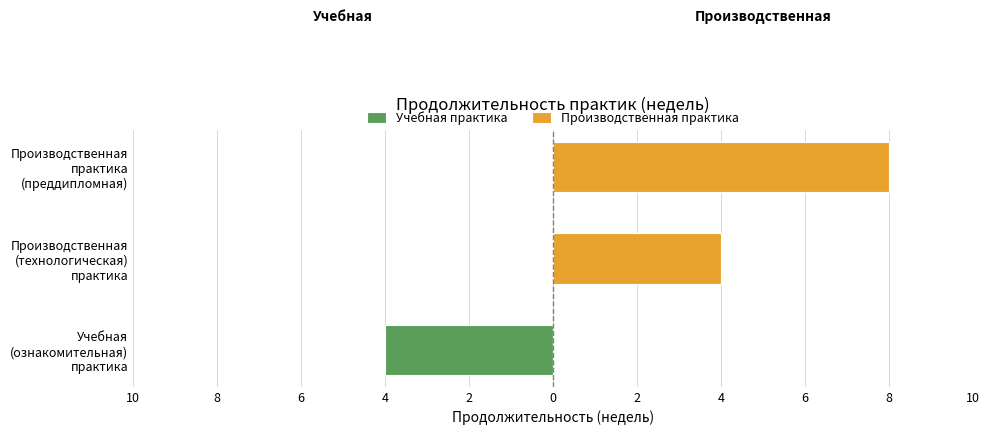

What is the average value of the Учебная практика series?

-1